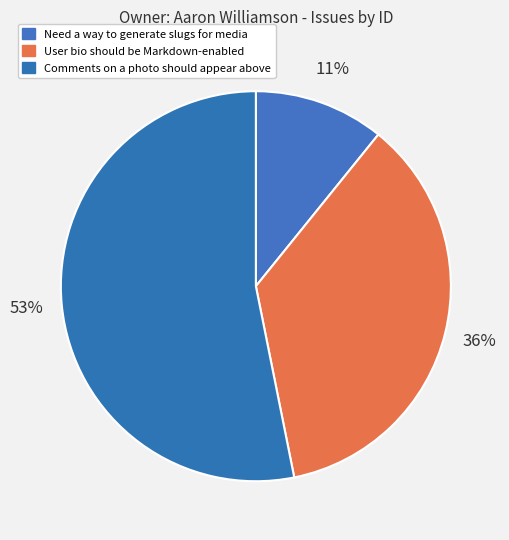

How much of the chart is everything except Comments on a photo should appear above?

46.8%